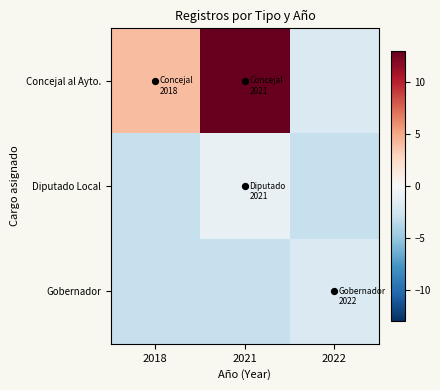

Which category has the lowest value across all series?

2018